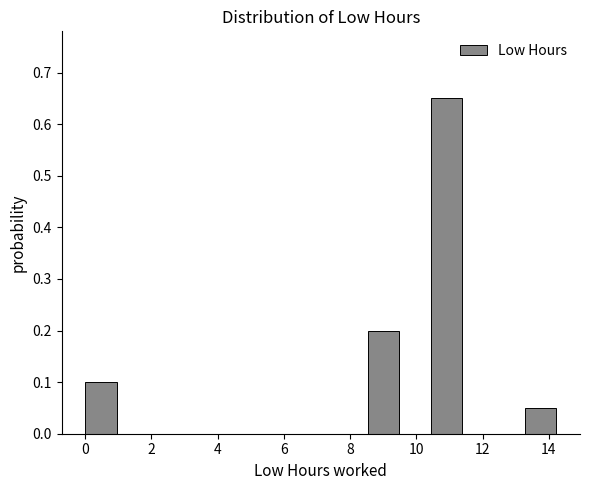

Reading left to right, transcribe this chart: for each bar, give the range it covers on the x-axis and its height. Neither the bar edges nor the heights are printed on the chart, so give them approximately, as read against the axes.

0.0 to 1.0: 0.10
1.0 to 1.8: 0
1.8 to 2.8: 0
2.8 to 3.8: 0
3.8 to 4.8: 0
4.8 to 5.6: 0
5.6 to 6.6: 0
6.6 to 7.6: 0
7.6 to 8.6: 0
8.6 to 9.4: 0.20
9.4 to 10.4: 0
10.4 to 11.4: 0.65
11.4 to 12.4: 0
12.4 to 13.2: 0
13.2 to 14.2: 0.05